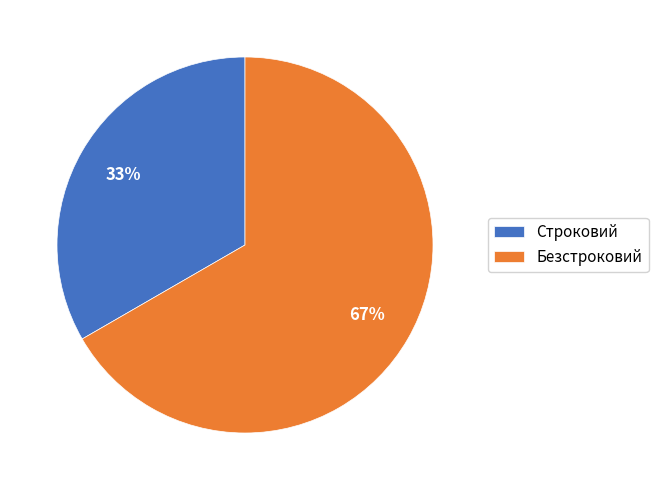

Is the sum of Безстроковий and Строковий greater than half?

Yes